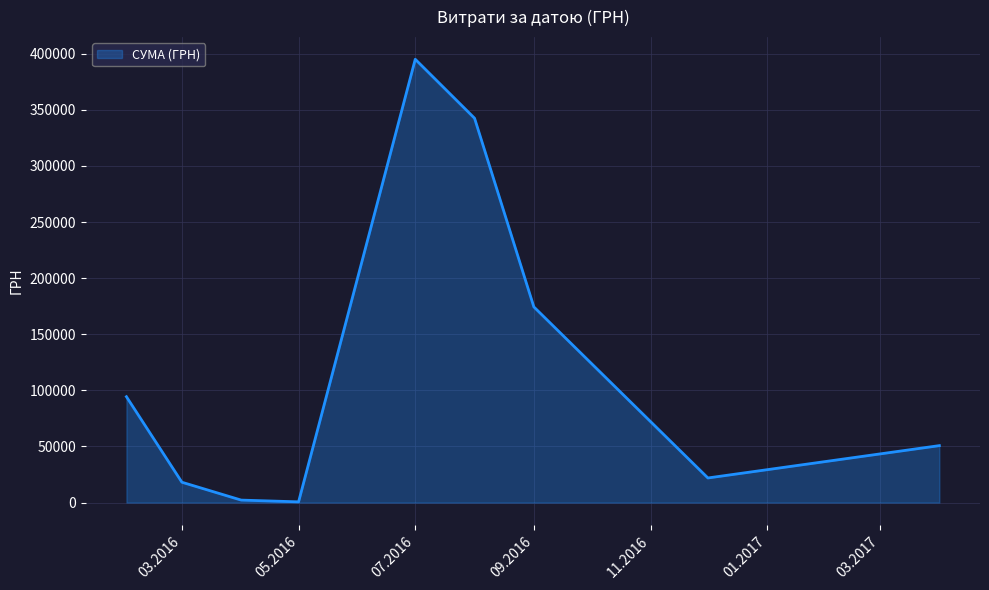

What is the maximum value shown in the chart?

394995.0